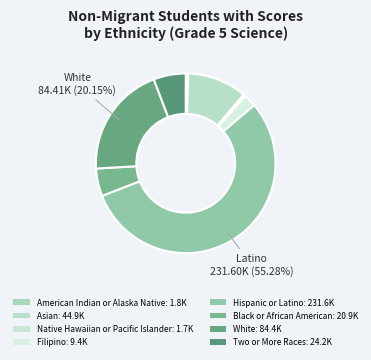

Combined, what portion of the pie is Black or African American and Hispanic or Latino?

60.3%